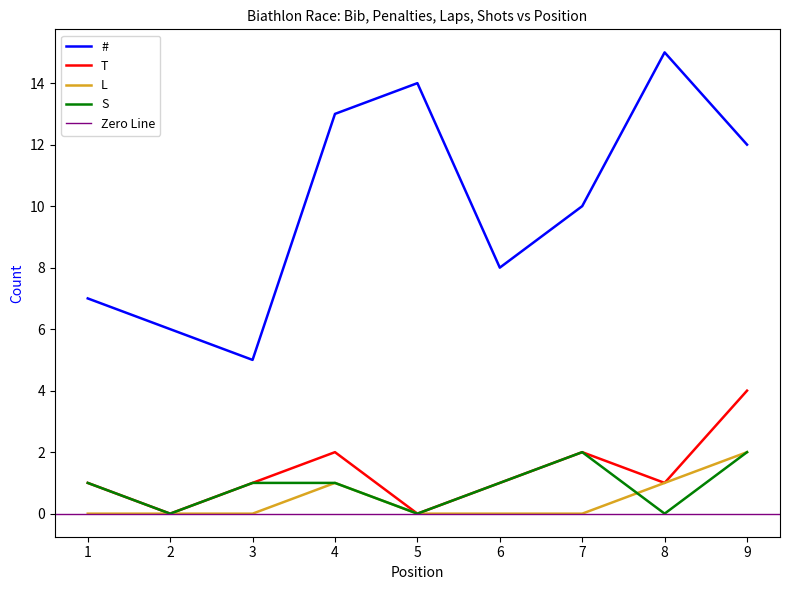

At which label does L reach its peak?

9